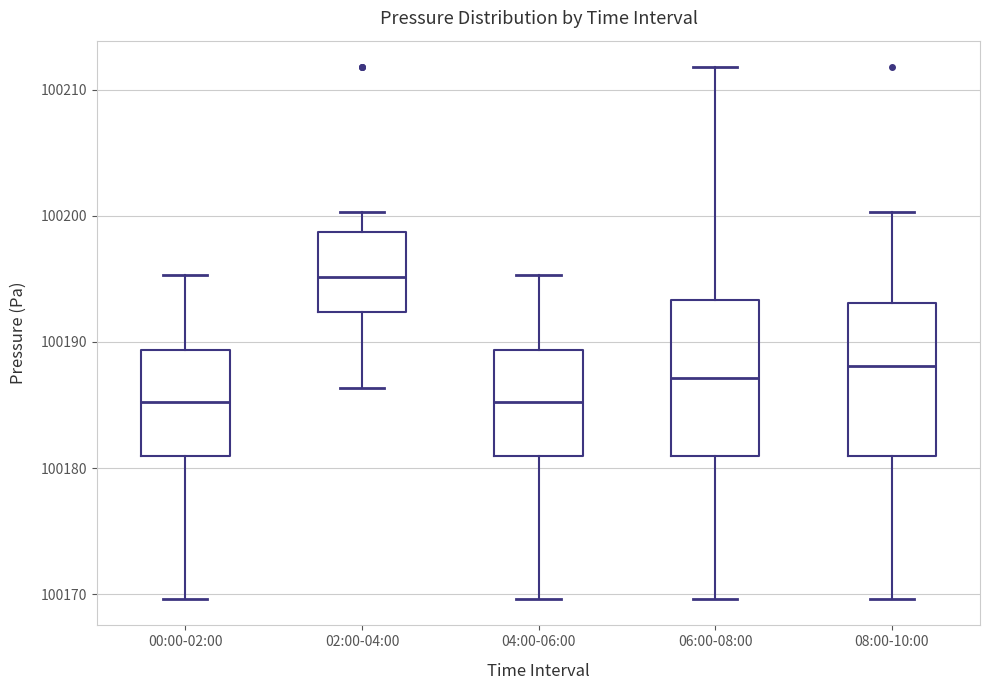

Which box has the highest median line?

02:00-04:00